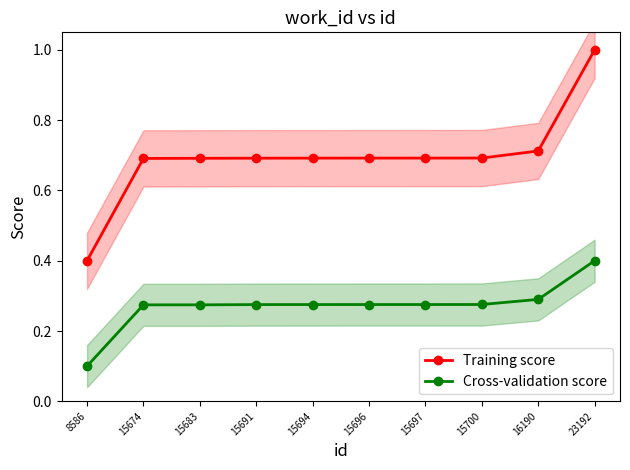

What is the lowest value of the Cross-validation score series?

0.1